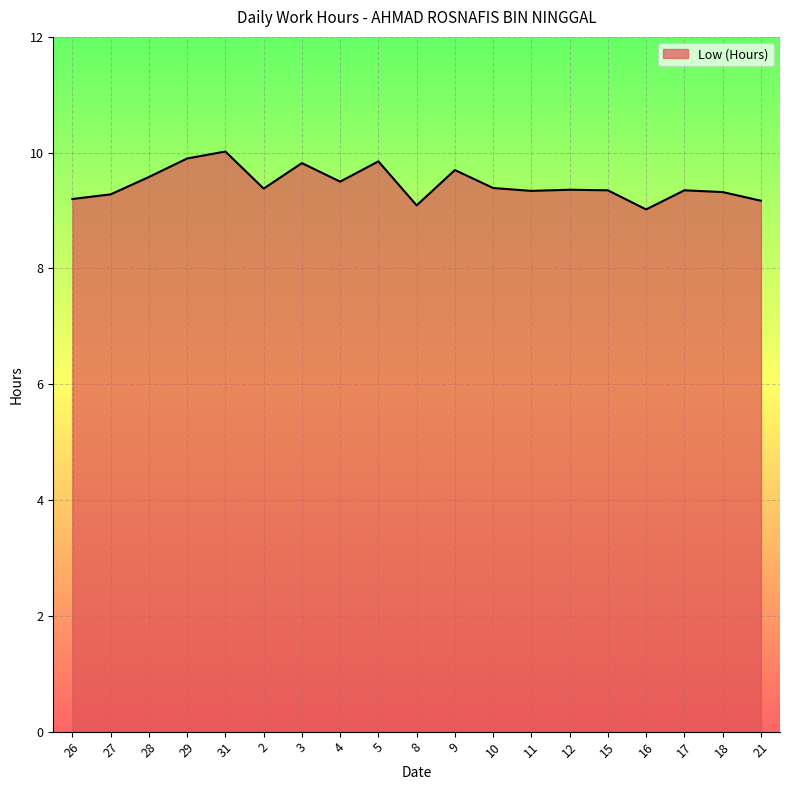

What is the sum of the values at 4 and 27?

18.8